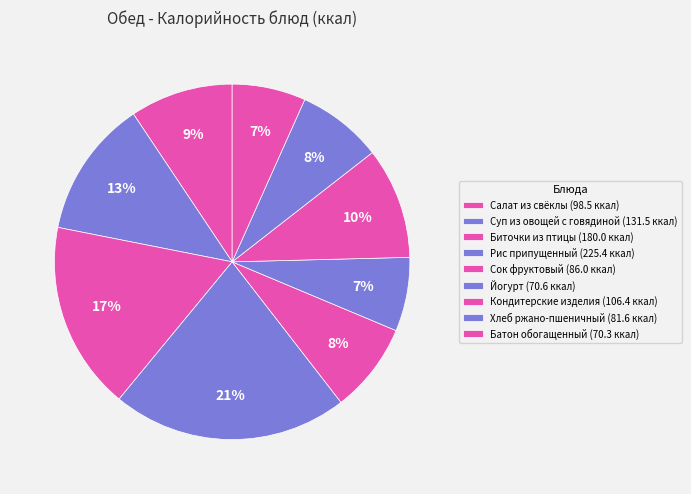

How many slices are in this pie chart?

9